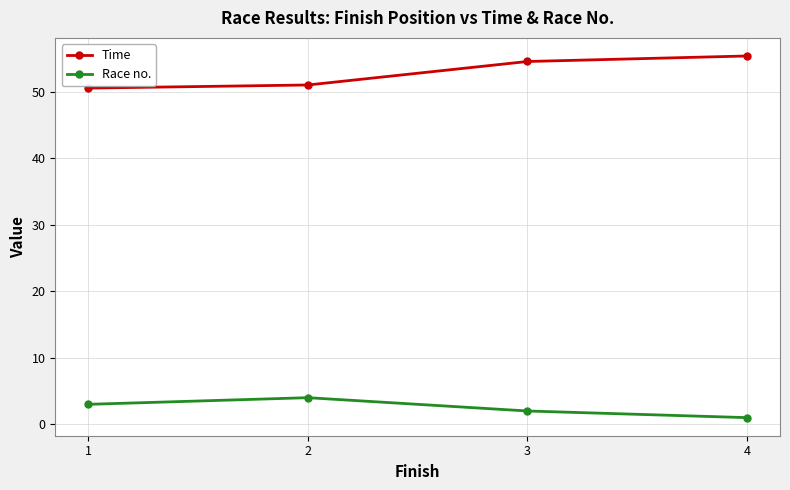

Reading right to left, what are all the values shown in this chart?

Time: 4=55.4	3=54.5	2=51.0	1=50.5
Race no.: 4=1.0	3=2.0	2=4.0	1=3.0